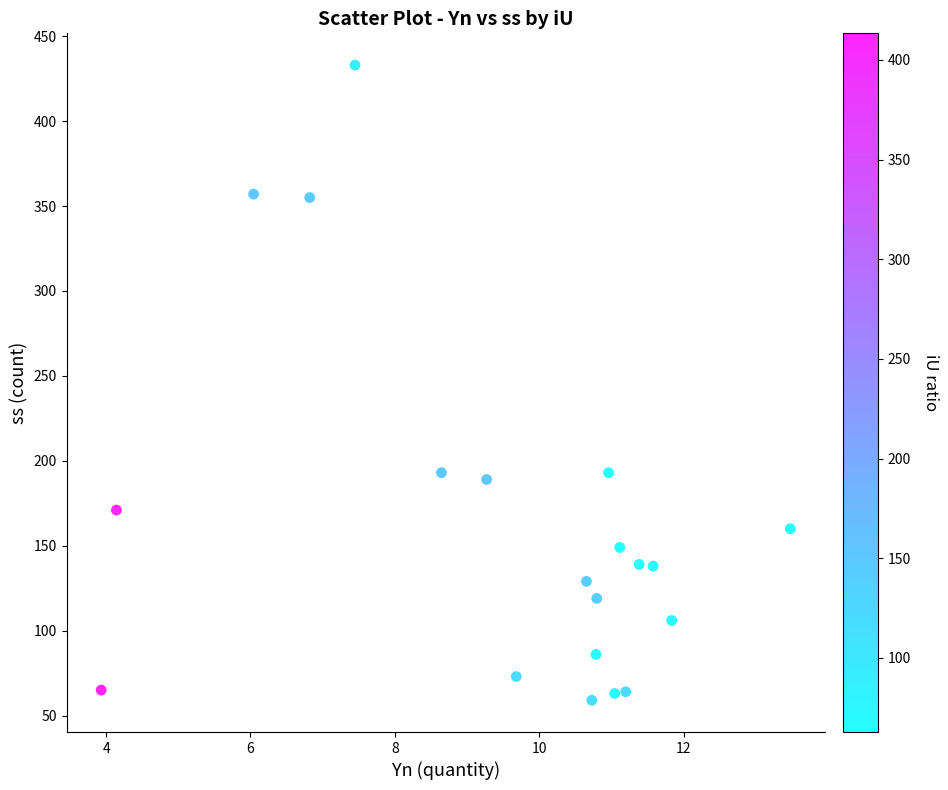

What is the range of Y values (max minus min)?

374